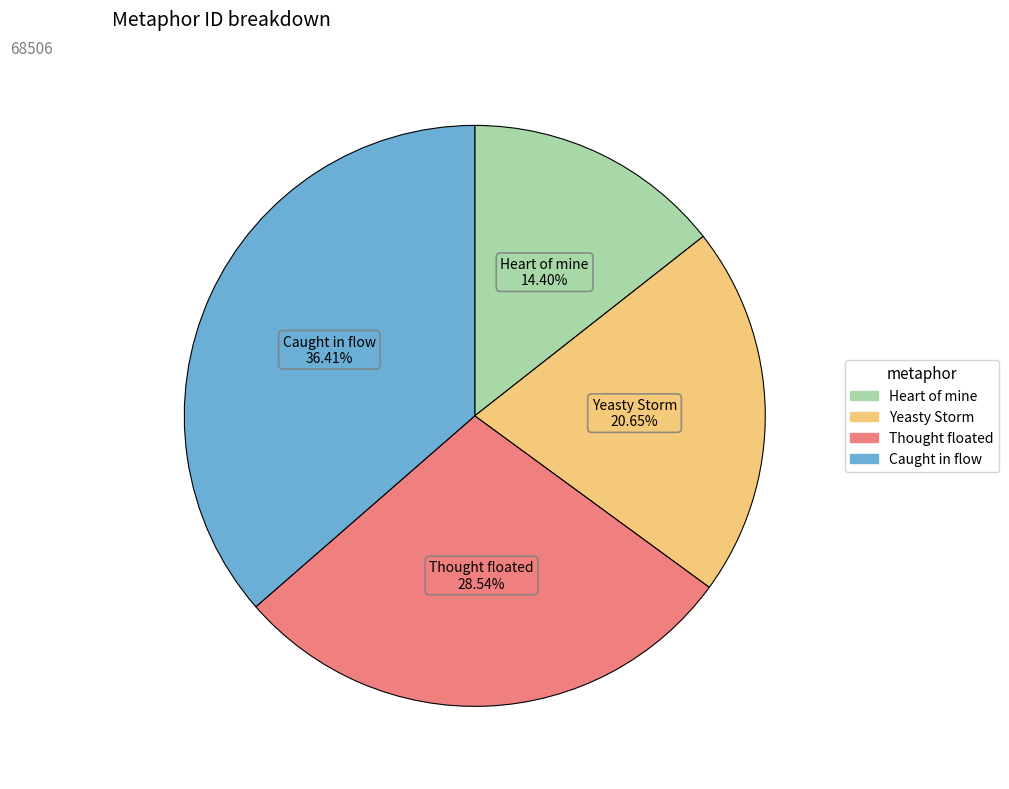

How many segments does this pie chart have?

4